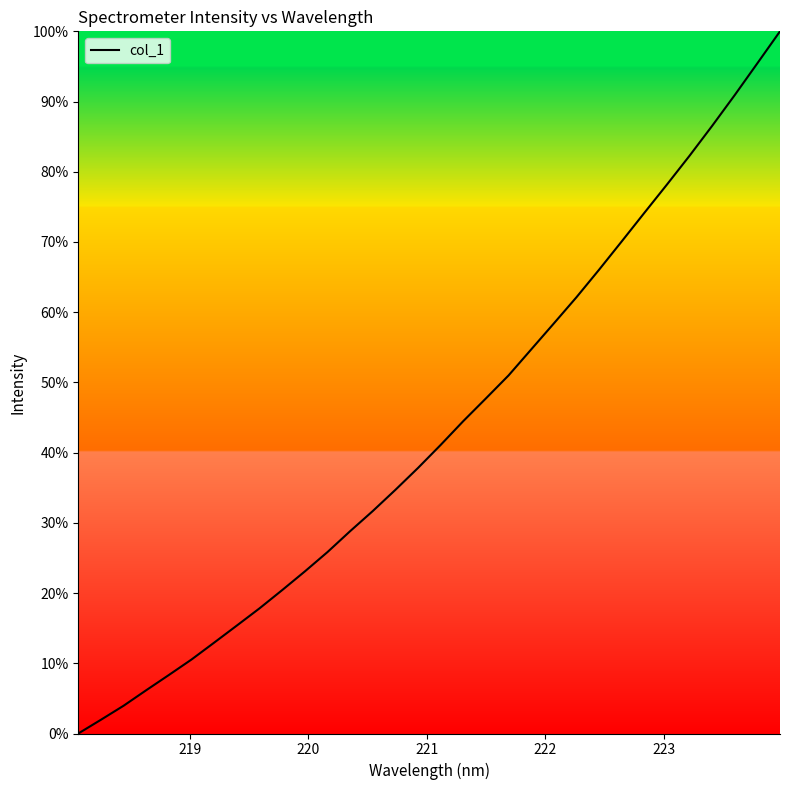

What is the greatest value displayed?

100.0